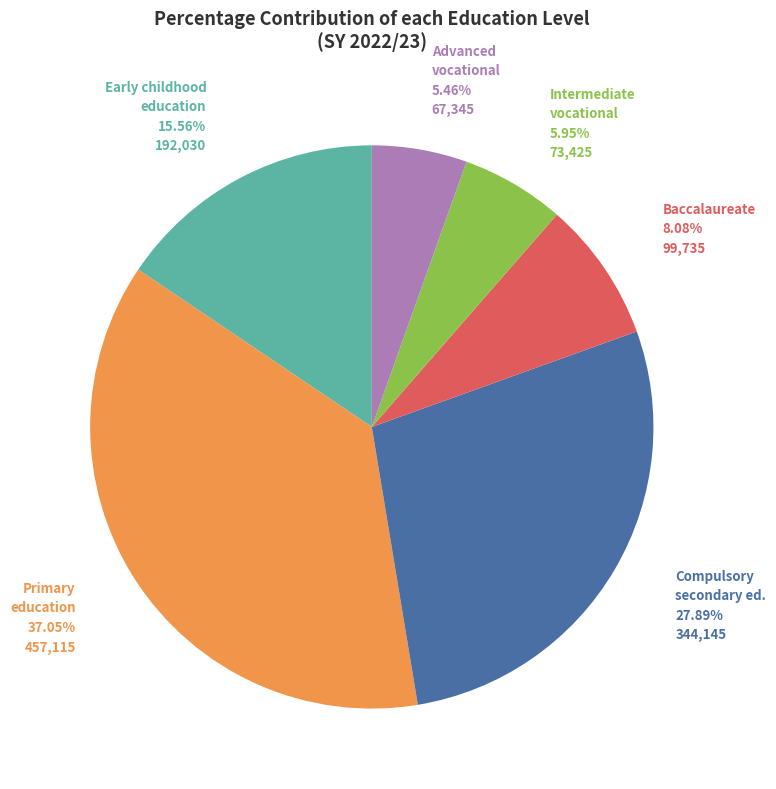

Does any single category account for the majority?

No